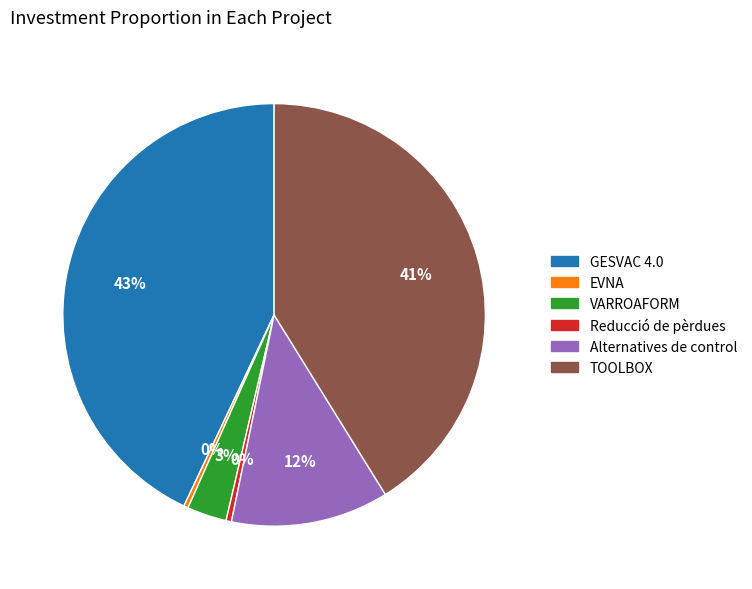

What is the largest slice in the pie chart?

GESVAC 4.0